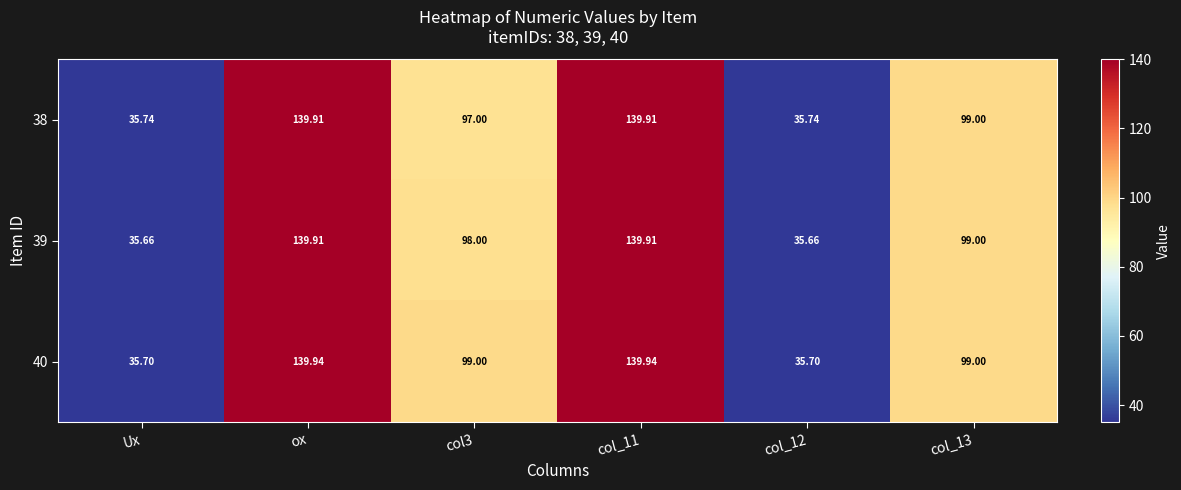

At which label does 39 first exceed 99?

ox